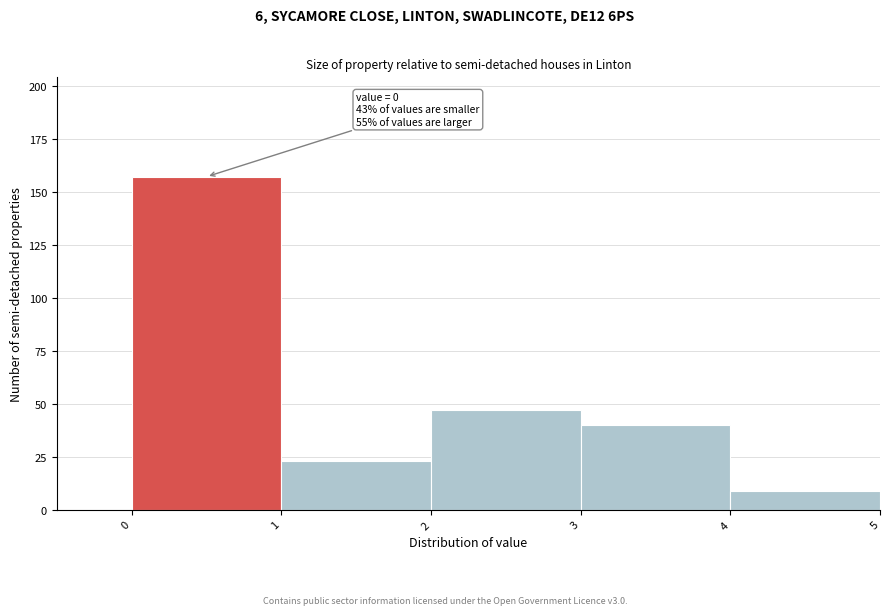

Over which range of the x-axis is the bar tallest?

0 to 1